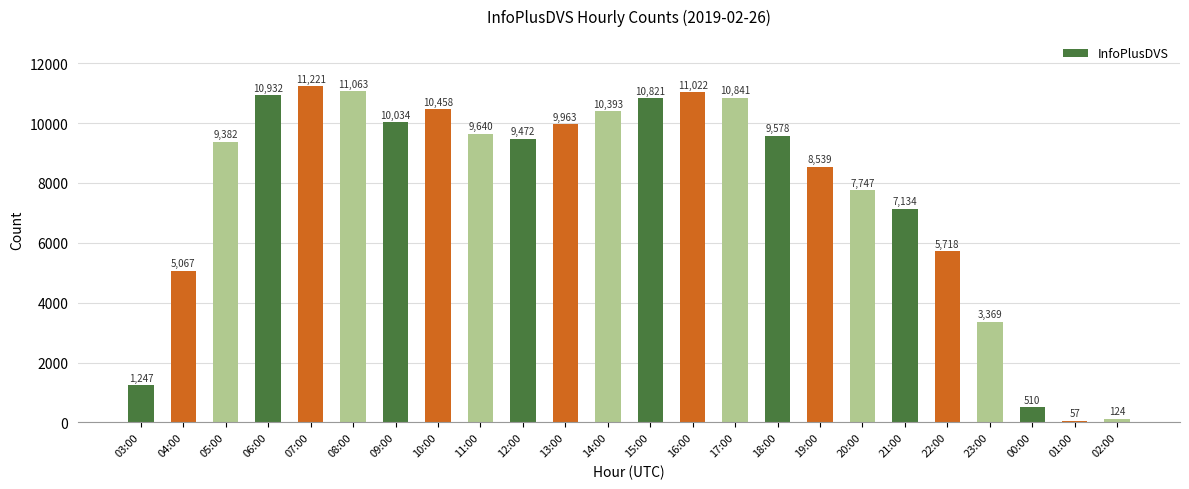

What is the label of the 10th bar from the left?

12:00